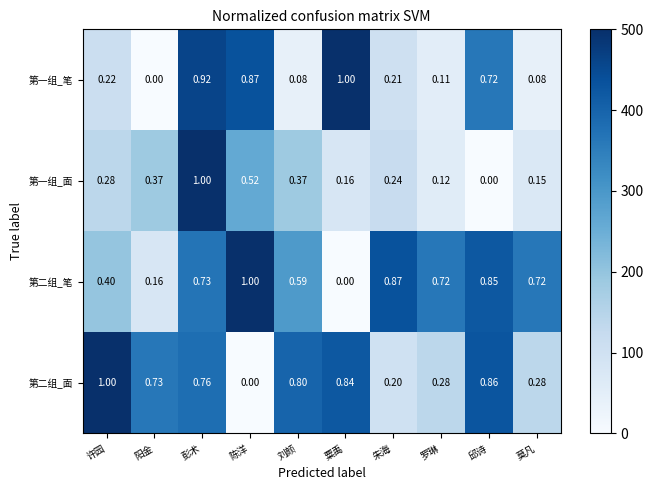

Which category has the lowest value in the 第一组_面 series?

邱诗